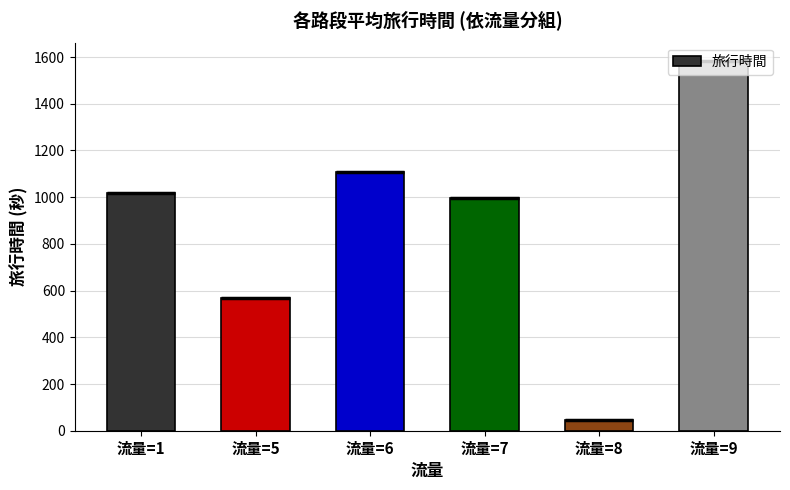

Reading left to right, list all the values displayed in this chart.

1019.4	567.8	1106.0	998.0	44.5	1583.0